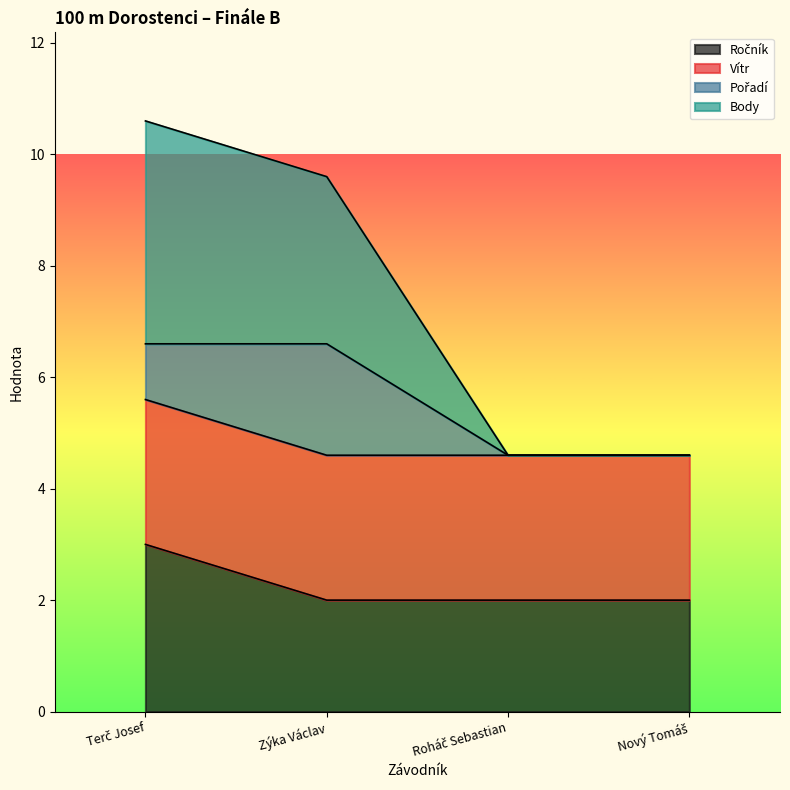

What is the spread (max minus min) of values at Roháč Sebastian?

2.6